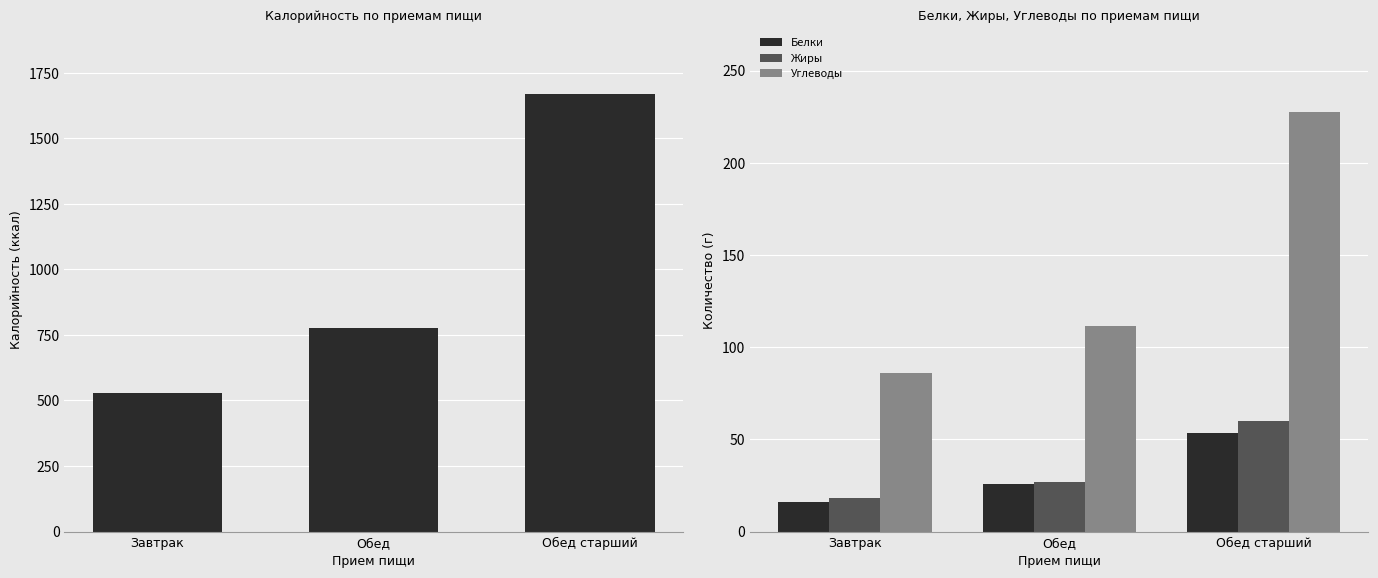

Where is Белки nearest to the value 34?

Обед